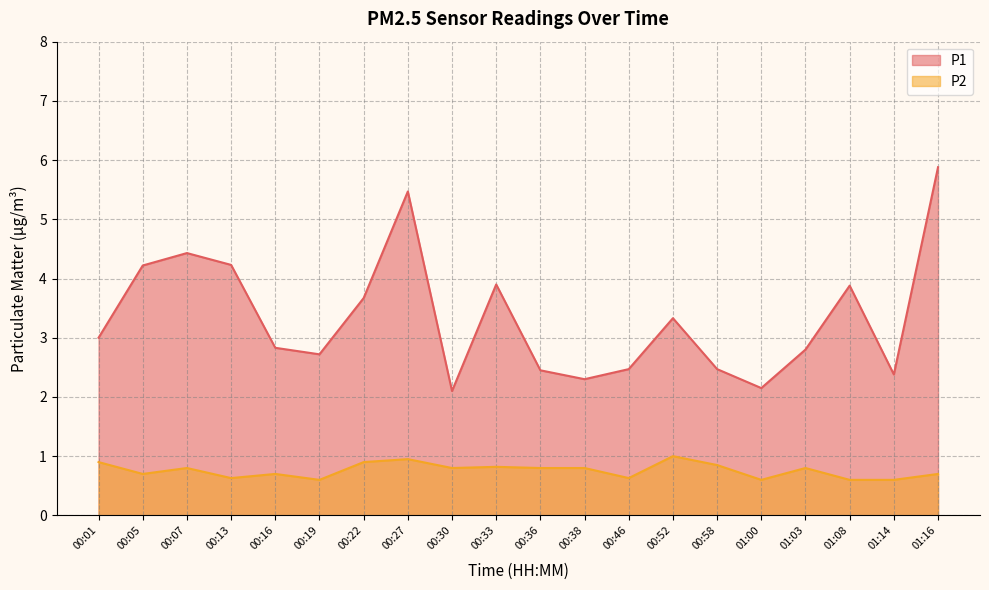

What position from the left is 00:27?

8